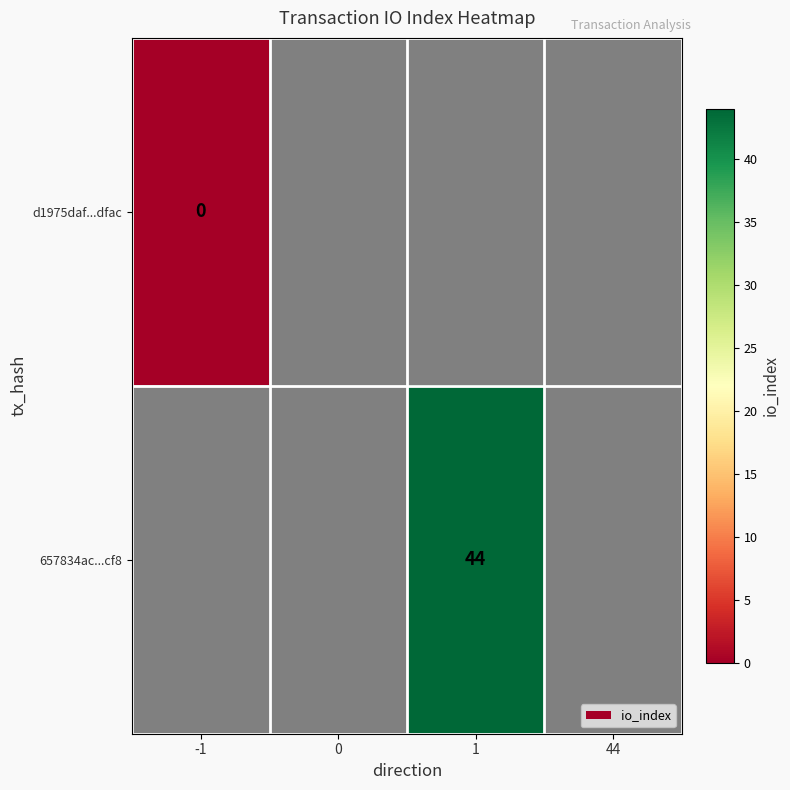

At 1, list the series in order from largest to smallest.

d1975daf...dfac, 657834ac...cf8